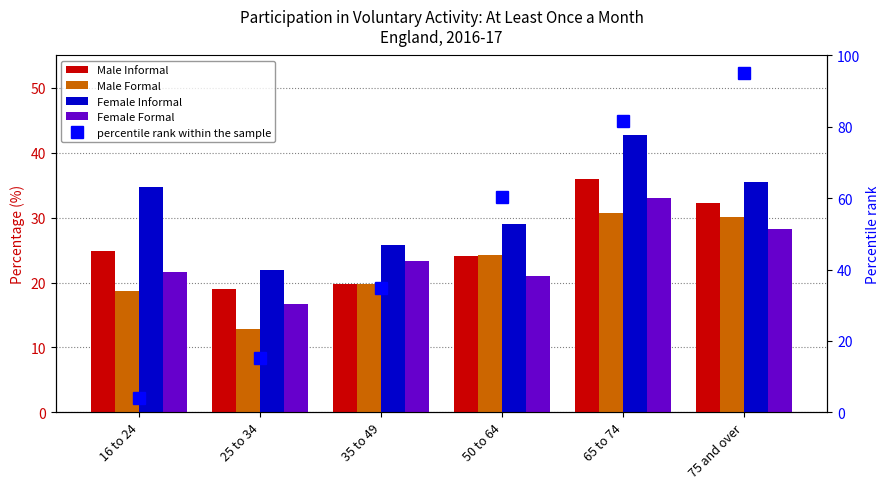

Which category has the highest value across all series?

75 and over